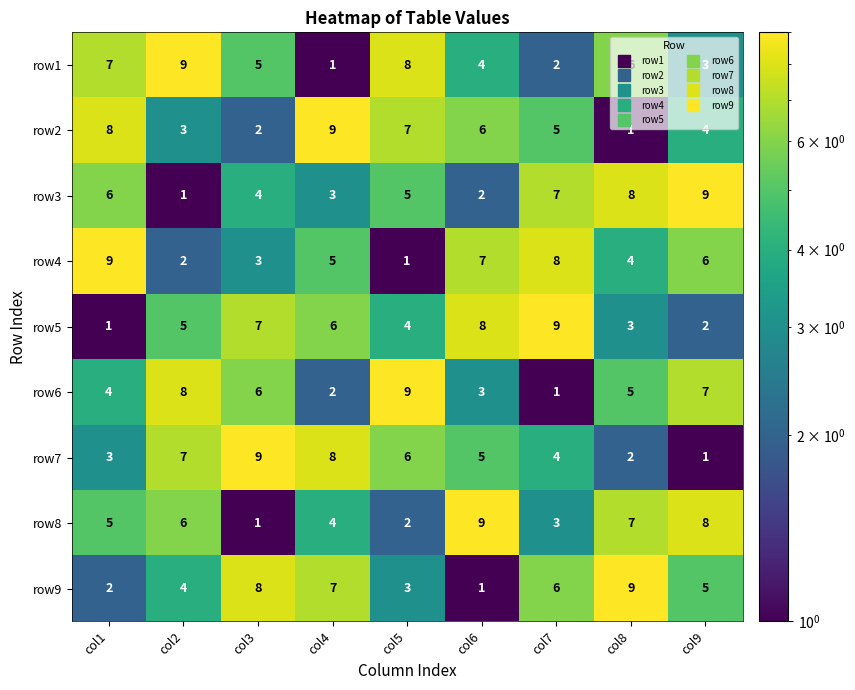

Is the value of row6 at col4 greater than the value of row2 at col9?

No